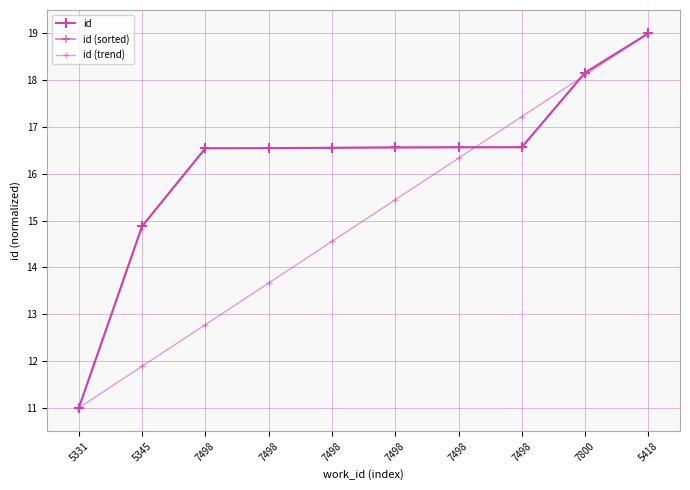

Is it true that id equals 33.5 at 5418?

False